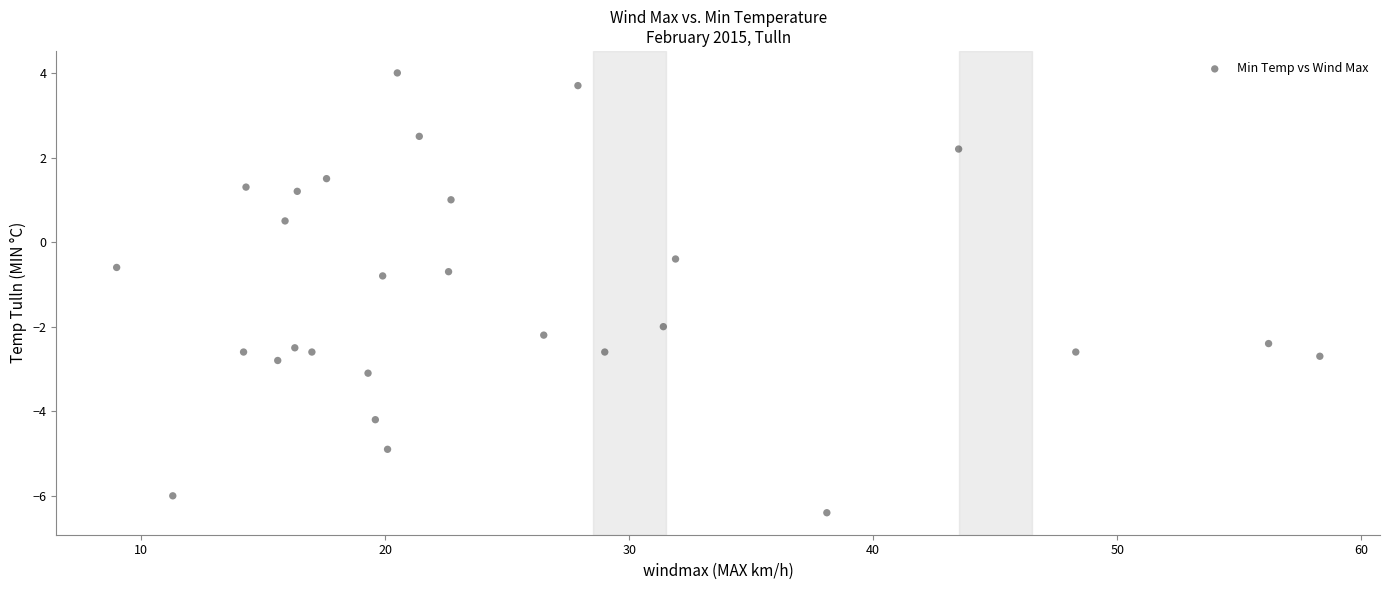

What is the range of Y values (max minus min)?

10.4